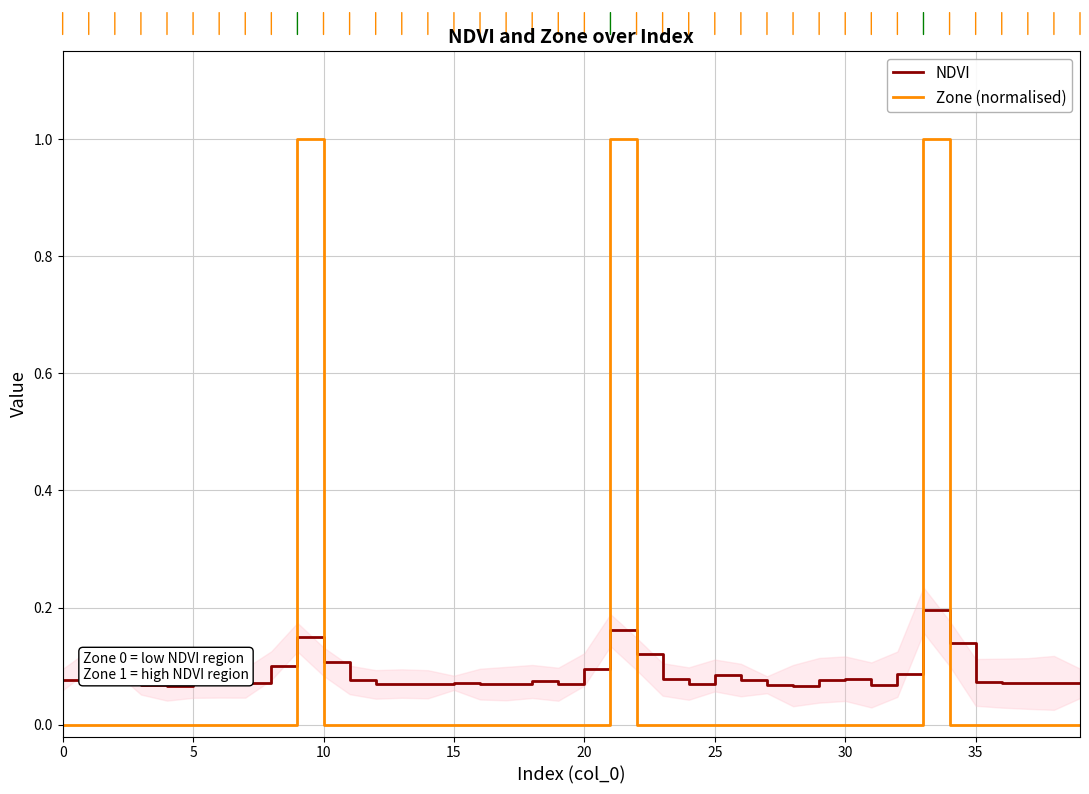

Rank the series by their maximum value, from lowest to highest.

NDVI, Zone (normalised)